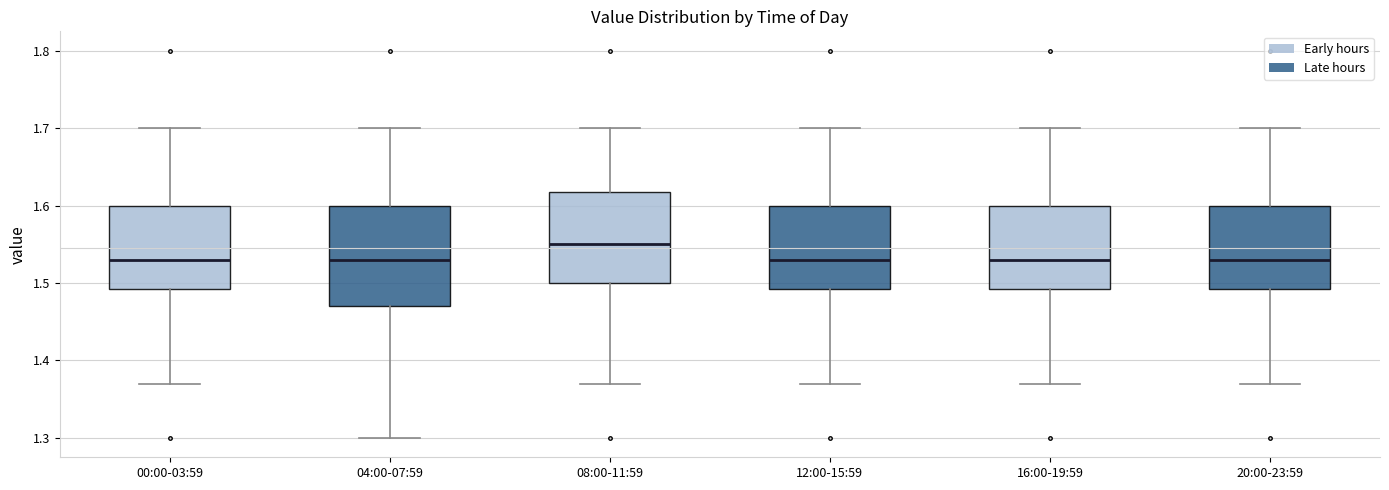

Reading left to right, transcribe this box plot: for each box, give where its median line is, the range the box spans, and where its two whiskers end, as read against the y-axis. The values are not printed on the chart, so give them approximately, as read against the axis.

00:00-03:59: median 1.53, box 1.49 to 1.60, whiskers 1.37 to 1.70
04:00-07:59: median 1.53, box 1.47 to 1.60, whiskers 1.30 to 1.70
08:00-11:59: median 1.55, box 1.50 to 1.62, whiskers 1.37 to 1.70
12:00-15:59: median 1.53, box 1.49 to 1.60, whiskers 1.37 to 1.70
16:00-19:59: median 1.53, box 1.49 to 1.60, whiskers 1.37 to 1.70
20:00-23:59: median 1.53, box 1.49 to 1.60, whiskers 1.37 to 1.70